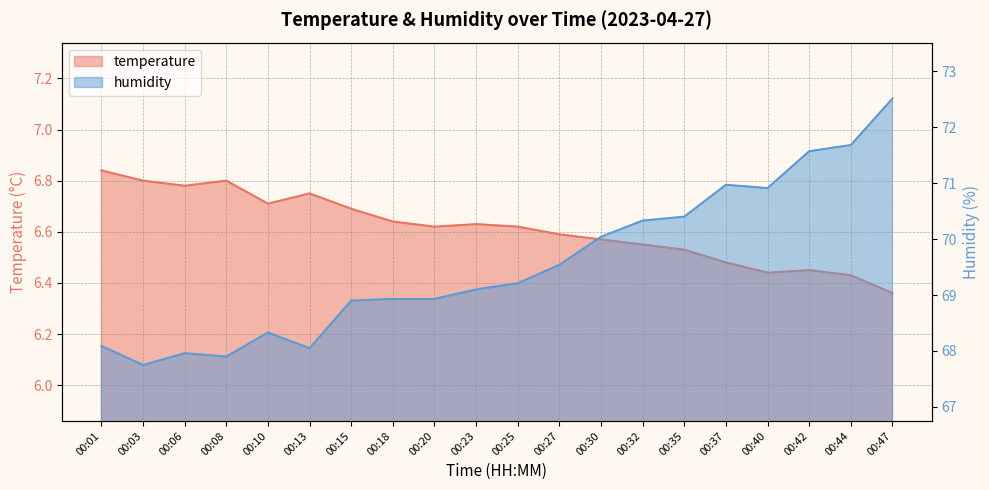

Where is humidity nearest to the value 70?

00:30